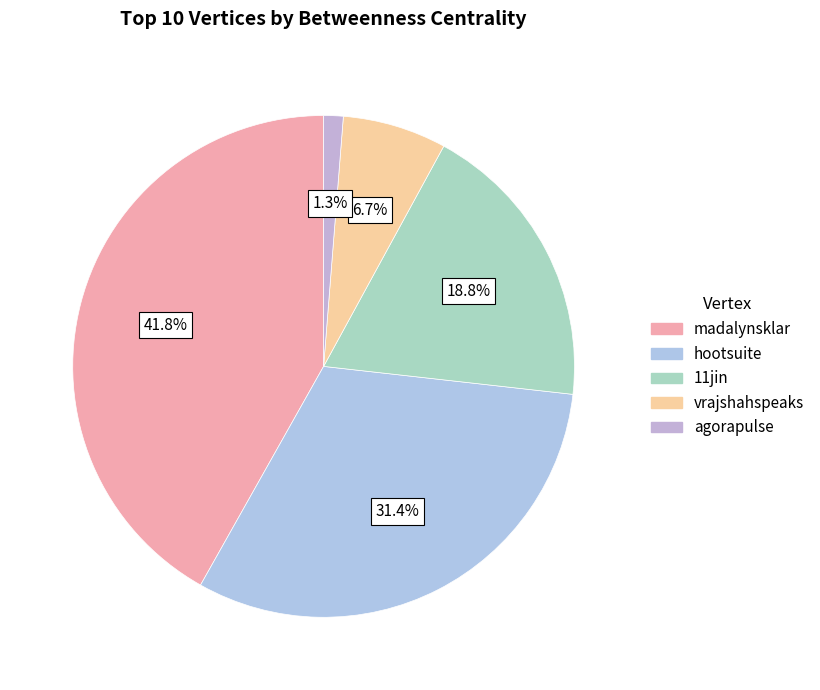

True or false: hootsuite accounts for 37% of the total.

False